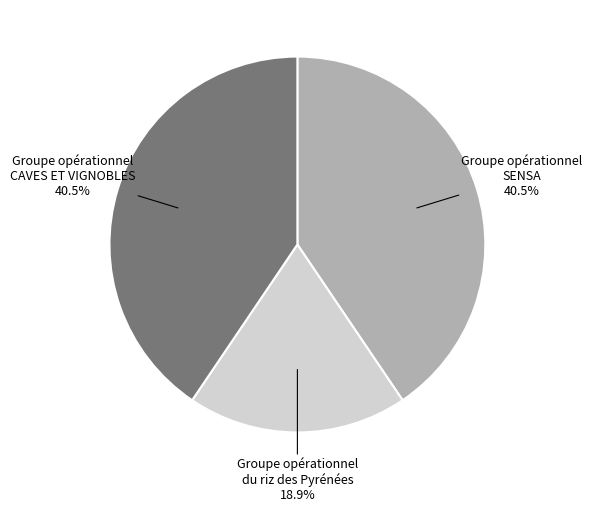

How many slices are in this pie chart?

3